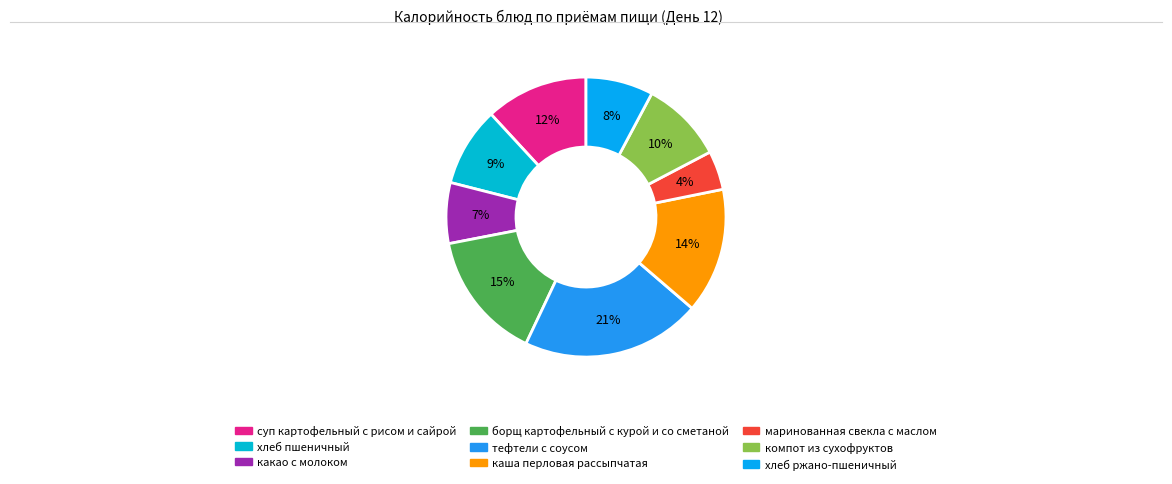

Is it true that тефтели с соусом is 11% of the pie?

False